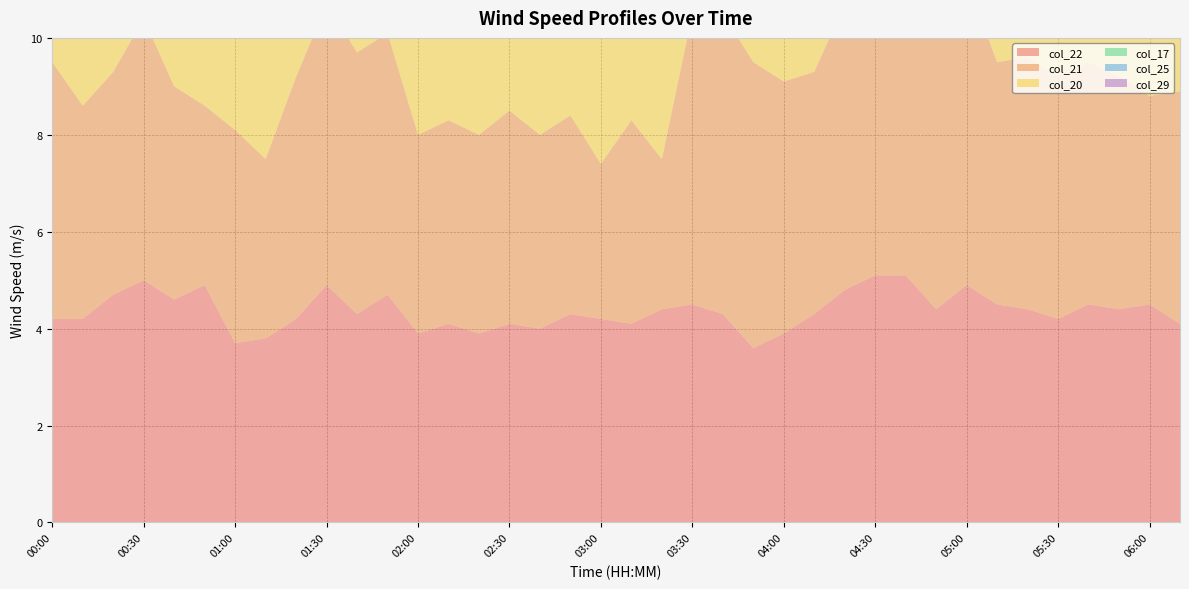

Reading left to right, extract all data points from this chart.

col_22: 00:00=4.2	00:10=4.2	00:20=4.7	00:30=5.0	00:40=4.6	00:50=4.9	01:00=3.7	01:10=3.8	01:20=4.2	01:30=4.9	01:40=4.3	01:50=4.7	02:00=3.9	02:10=4.1	02:20=3.9	02:30=4.1	02:40=4.0	02:50=4.3	03:00=4.2	03:10=4.1	03:20=4.4	03:30=4.5	03:40=4.3	03:50=3.6	04:00=3.9	04:10=4.3	04:20=4.8	04:30=5.1	04:40=5.1	04:50=4.4	05:00=4.9	05:10=4.5	05:20=4.4	05:30=4.2	05:40=4.5	05:50=4.4	06:00=4.5	06:10=4.1
col_21: 00:00=5.3	00:10=4.4	00:20=4.6	00:30=5.4	00:40=4.4	00:50=3.7	01:00=4.4	01:10=3.7	01:20=5.0	01:30=5.8	01:40=5.4	01:50=5.4	02:00=4.1	02:10=4.2	02:20=4.1	02:30=4.4	02:40=4.0	02:50=4.1	03:00=3.2	03:10=4.2	03:20=3.1	03:30=6.0	03:40=6.2	03:50=5.9	04:00=5.2	04:10=5.0	04:20=5.9	04:30=5.6	04:40=5.5	04:50=5.9	05:00=6.3	05:10=5.0	05:20=5.2	05:30=5.0	05:40=5.0	05:50=4.8	06:00=4.3	06:10=4.8
col_20: 00:00=5.0	00:10=4.3	00:20=4.1	00:30=4.2	00:40=4.1	00:50=4.3	01:00=4.3	01:10=4.2	01:20=5.9	01:30=5.0	01:40=5.7	01:50=5.7	02:00=4.4	02:10=4.7	02:20=4.9	02:30=4.9	02:40=4.3	02:50=4.3	03:00=4.1	03:10=4.1	03:20=4.0	03:30=5.8	03:40=6.3	03:50=5.7	04:00=5.6	04:10=4.8	04:20=5.9	04:30=5.8	04:40=6.0	04:50=6.0	05:00=6.3	05:10=5.9	05:20=5.0	05:30=5.2	05:40=5.2	05:50=5.0	06:00=3.9	06:10=4.4
col_17: 00:00=4.1	00:10=3.9	00:20=4.0	00:30=4.4	00:40=4.3	00:50=3.9	01:00=3.7	01:10=3.9	01:20=4.1	01:30=4.4	01:40=4.5	01:50=4.7	02:00=4.5	02:10=4.5	02:20=4.6	02:30=4.9	02:40=4.9	02:50=5.0	03:00=4.7	03:10=4.5	03:20=4.3	03:30=5.0	03:40=5.1	03:50=4.8	04:00=5.0	04:10=5.1	04:20=5.8	04:30=4.7	04:40=4.8	04:50=4.6	05:00=4.9	05:10=4.4	05:20=4.3	05:30=4.1	05:40=4.1	05:50=4.3	06:00=1.8	06:10=2.8
col_25: 00:00=5.3	00:10=4.8	00:20=4.3	00:30=4.4	00:40=4.0	00:50=4.7	01:00=4.2	01:10=5.5	01:20=5.5	01:30=5.1	01:40=4.9	01:50=4.6	02:00=4.8	02:10=5.8	02:20=5.9	02:30=4.3	02:40=4.6	02:50=4.7	03:00=3.7	03:10=4.0	03:20=4.1	03:30=3.7	03:40=3.8	03:50=3.8	04:00=4.1	04:10=4.5	04:20=4.6	04:30=4.6	04:40=4.8	04:50=4.4	05:00=4.7	05:10=4.6	05:20=4.3	05:30=4.7	05:40=5.3	05:50=4.5	06:00=3.9	06:10=4.5
col_29: 00:00=5.8	00:10=5.5	00:20=5.5	00:30=6.0	00:40=4.9	00:50=6.0	01:00=4.9	01:10=4.9	01:20=6.0	01:30=6.1	01:40=5.6	01:50=5.5	02:00=5.5	02:10=6.0	02:20=6.4	02:30=6.0	02:40=6.4	02:50=6.0	03:00=6.6	03:10=5.6	03:20=6.0	03:30=5.0	03:40=5.3	03:50=5.9	04:00=5.6	04:10=6.0	04:20=6.8	04:30=5.5	04:40=5.9	04:50=5.3	05:00=6.0	05:10=5.3	05:20=5.4	05:30=5.1	05:40=5.7	05:50=5.7	06:00=5.7	06:10=5.9